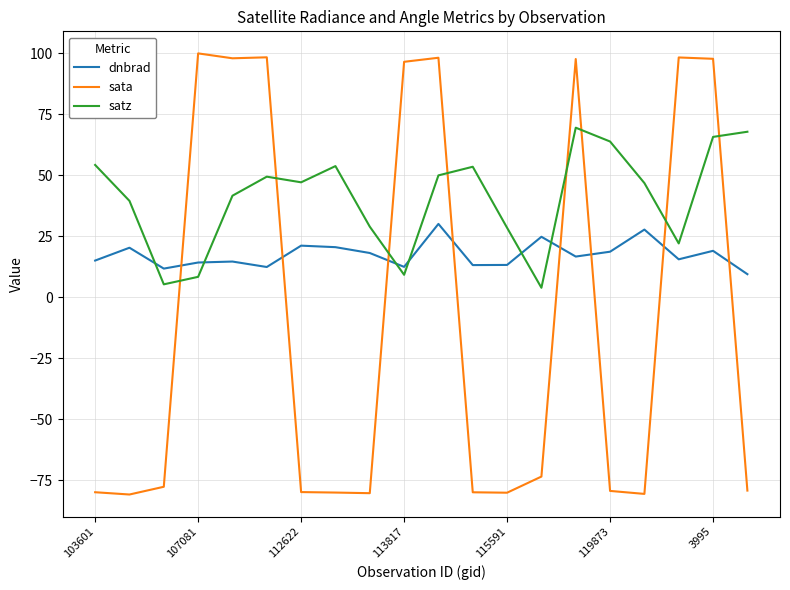

Which series has the largest total across all categories?

satz